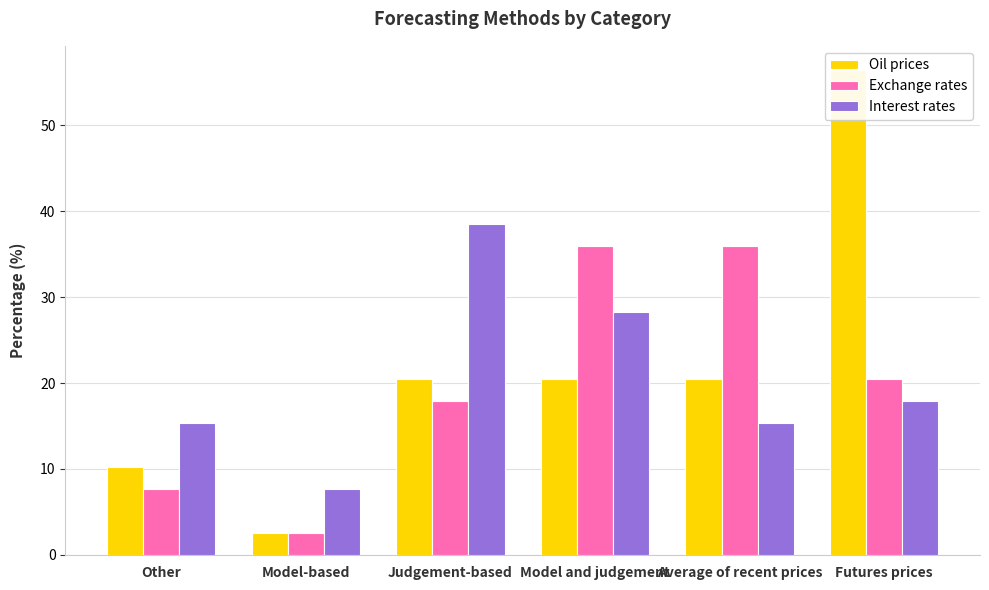

At how many categories does at least one series exceed 22?

4